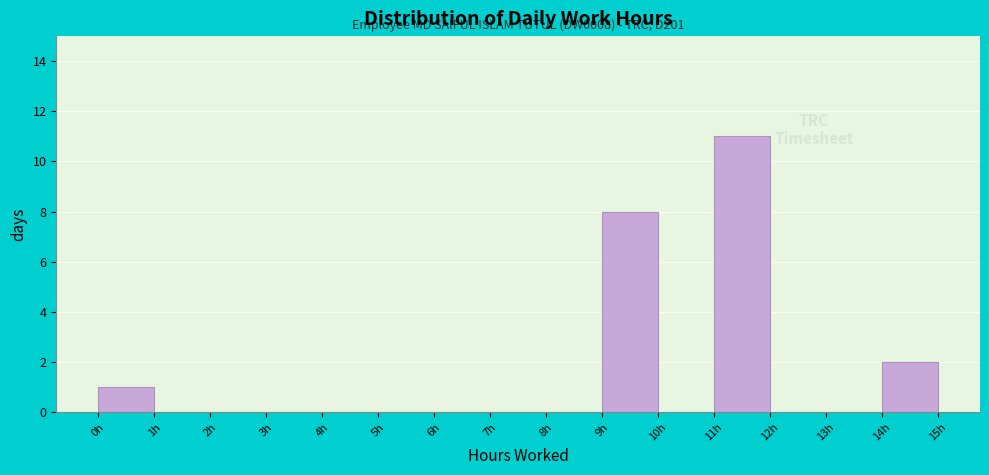

Over which range of the x-axis is the bar tallest?

11 to 12